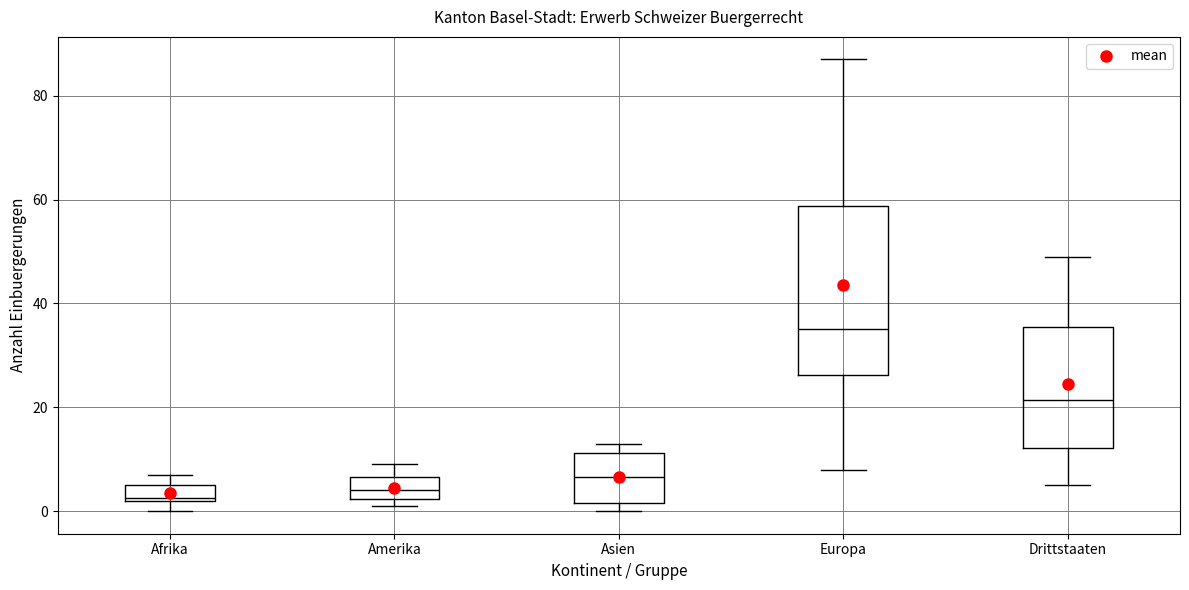

Where is the lower edge of the box for Asien on the y-axis? The values are not printed on the chart, so give them approximately, as read against the axis.

2